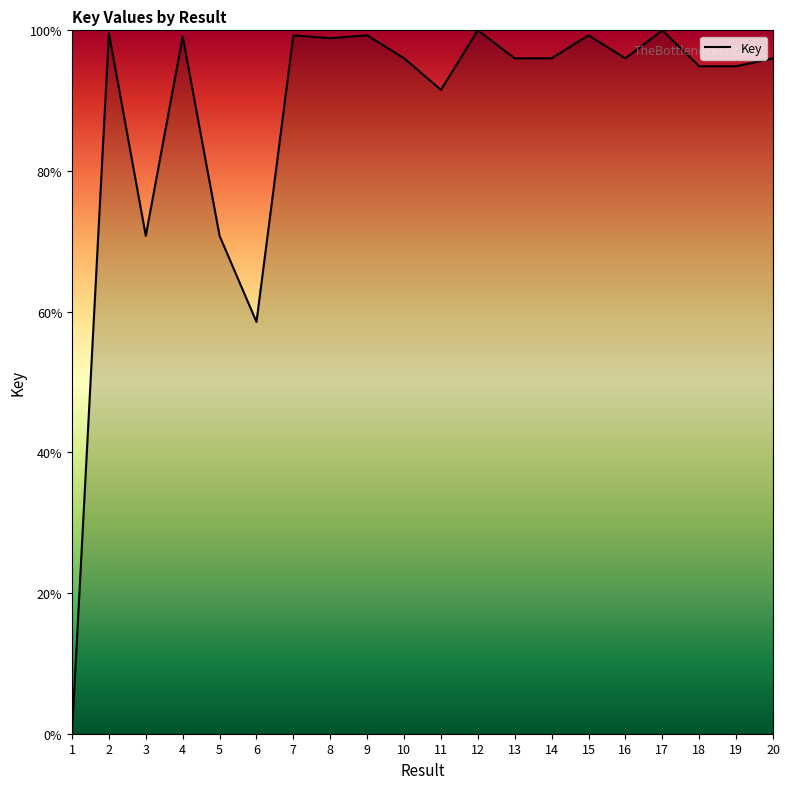

The chart shows a value of 100.0 at 12. True or false?

True